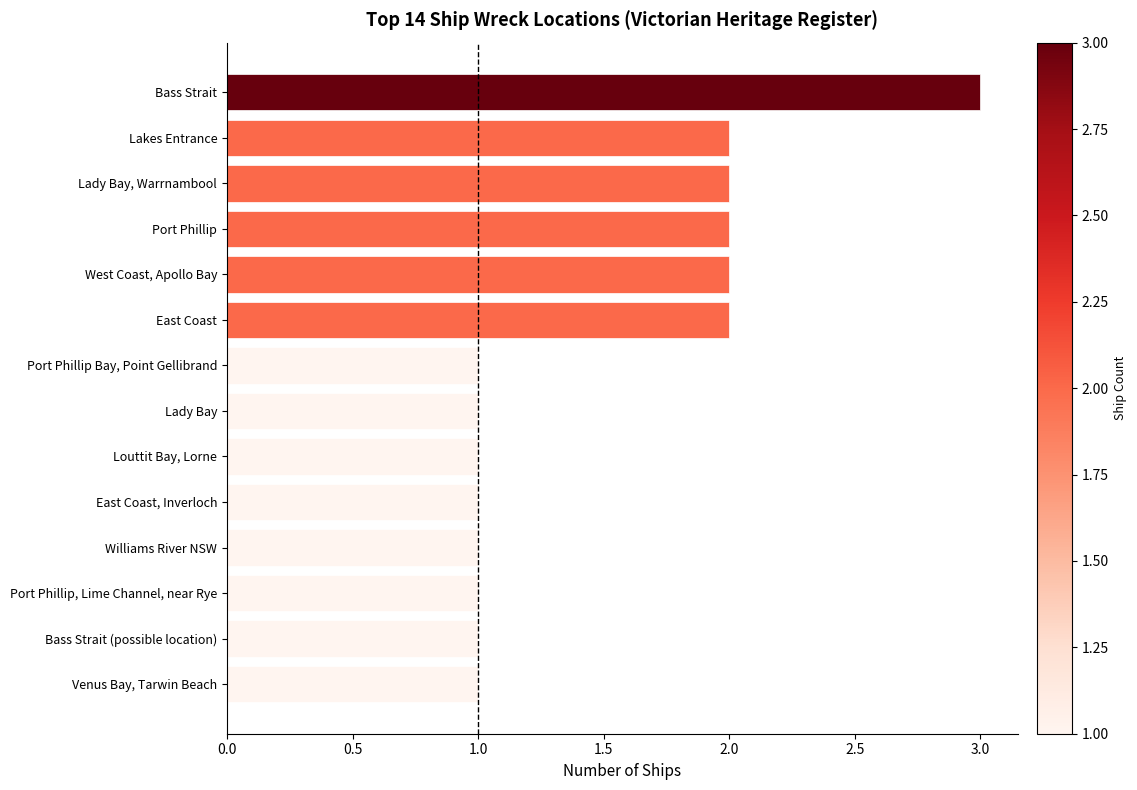

Which label corresponds to the largest value in the chart?

Bass Strait